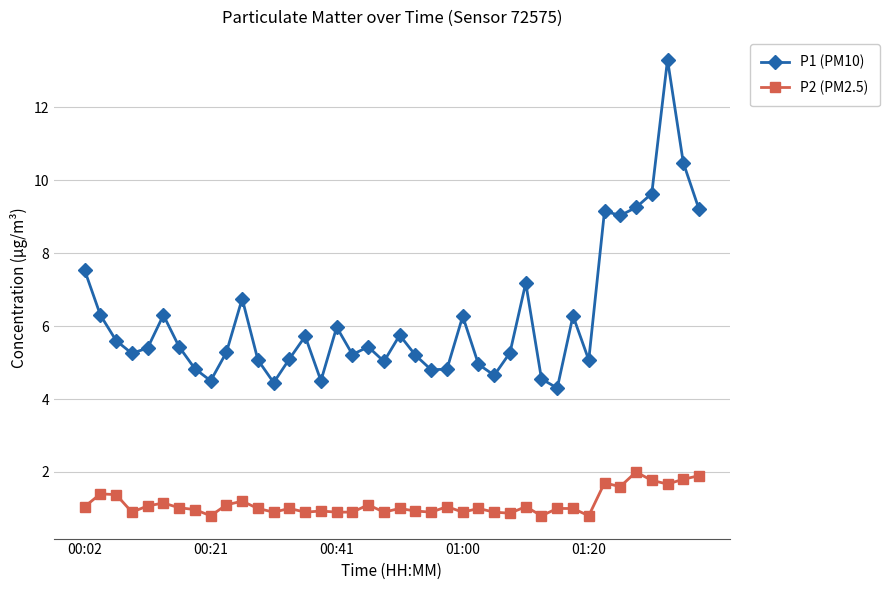

What is the sum of all P1 (PM10) values?

248.8